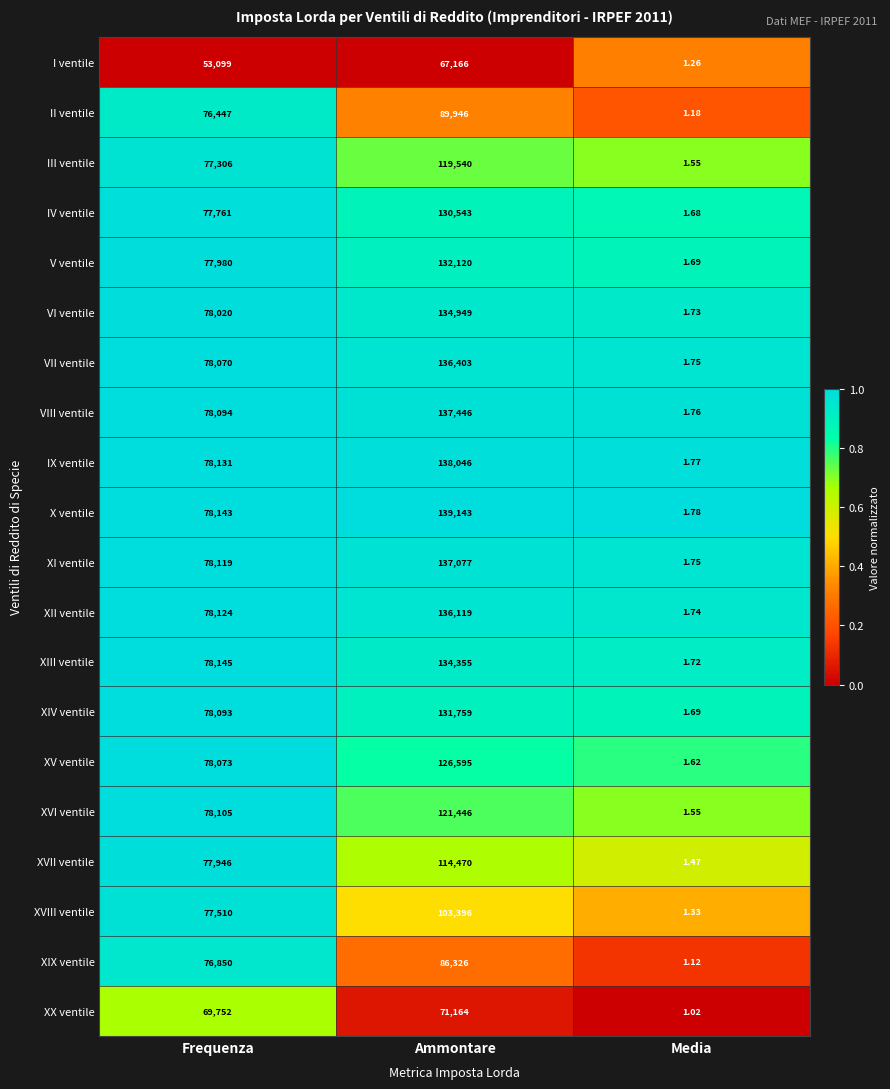

What is the total value across all series at Frequenza?

1523768.0